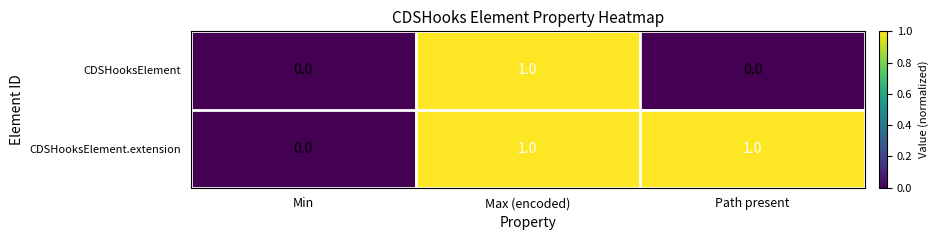

Between Max (encoded) and Path present, which series saw the biggest shift?

CDSHooksElement